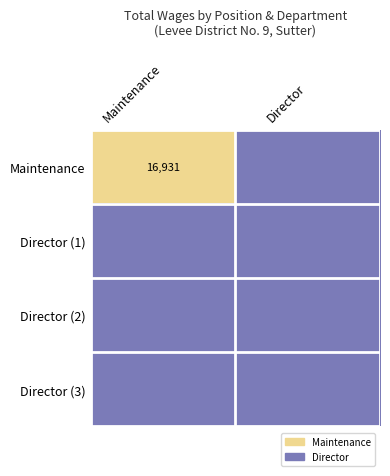

Is it true that Maintenance equals 23641 at Maintenance?

False